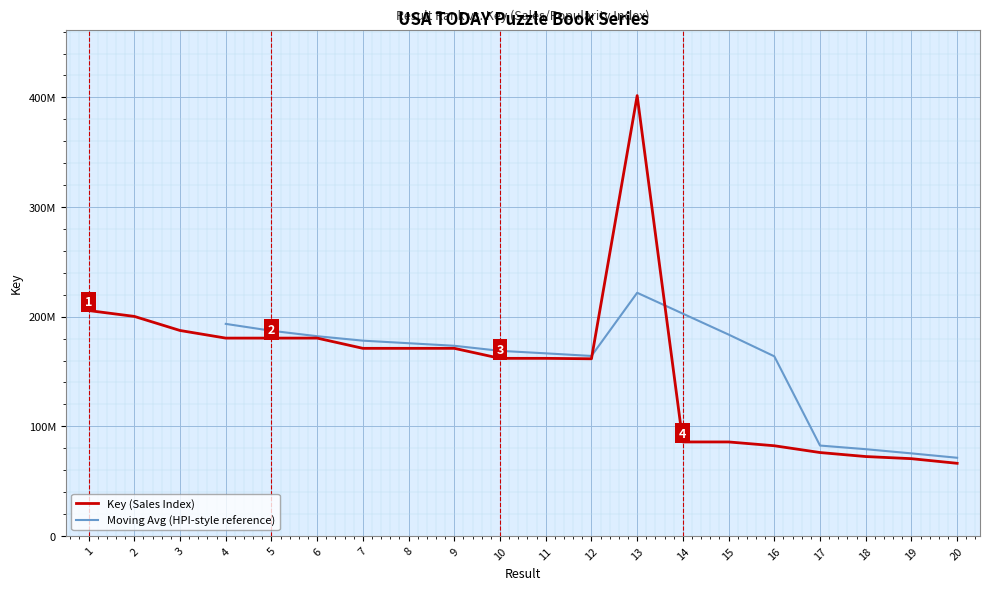

What is the difference between the maximum and minimum values?

335443593